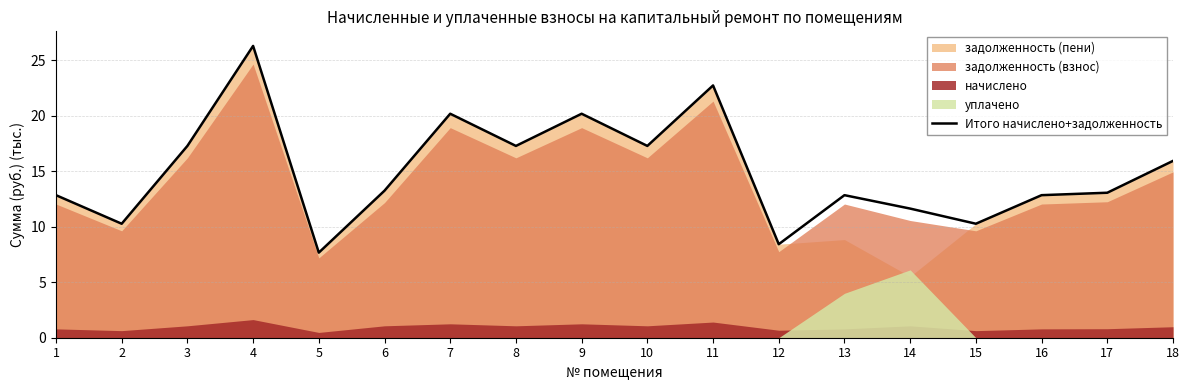

What is the maximum value shown in the chart?

26.3